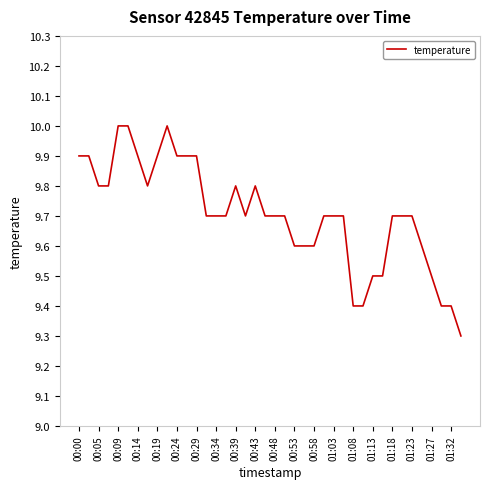

What is the difference between the maximum and minimum values?

0.7